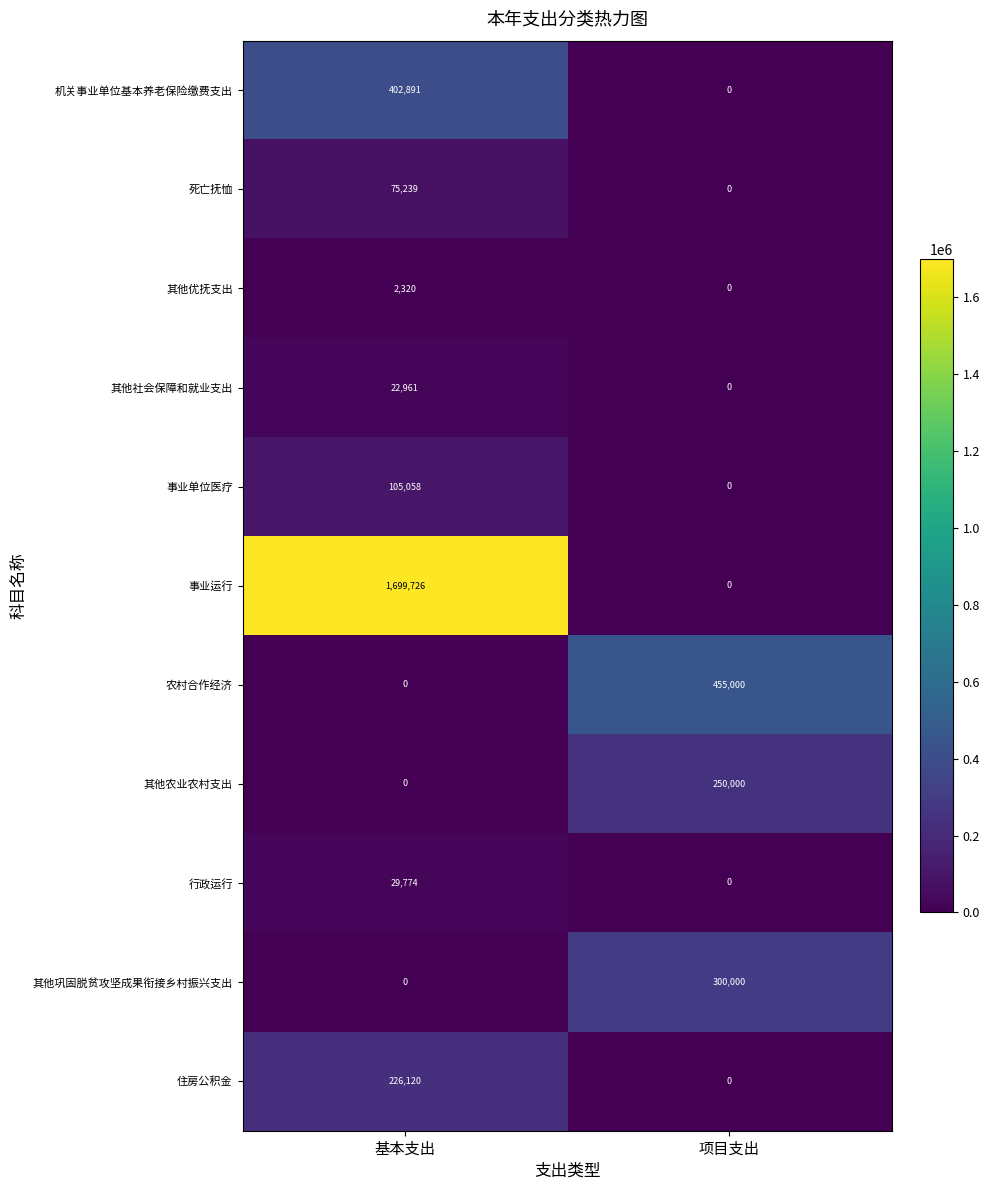

Which series has the largest total across all categories?

事业运行